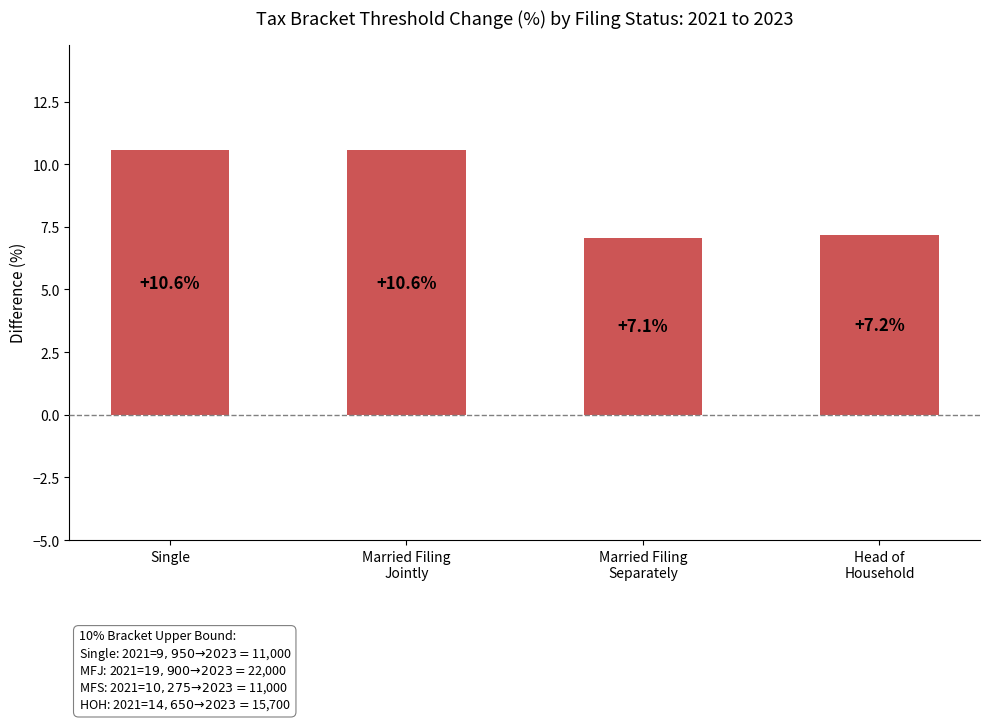

Does the chart contain any negative values?

No